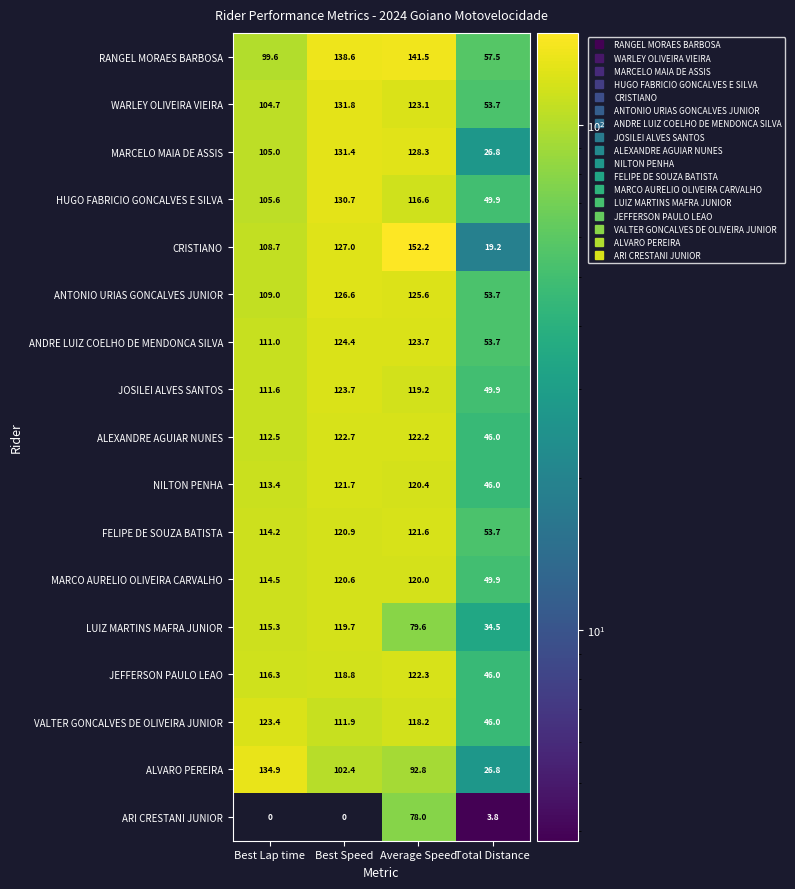

What is the total value across all series at Best Lap time?

1799.7